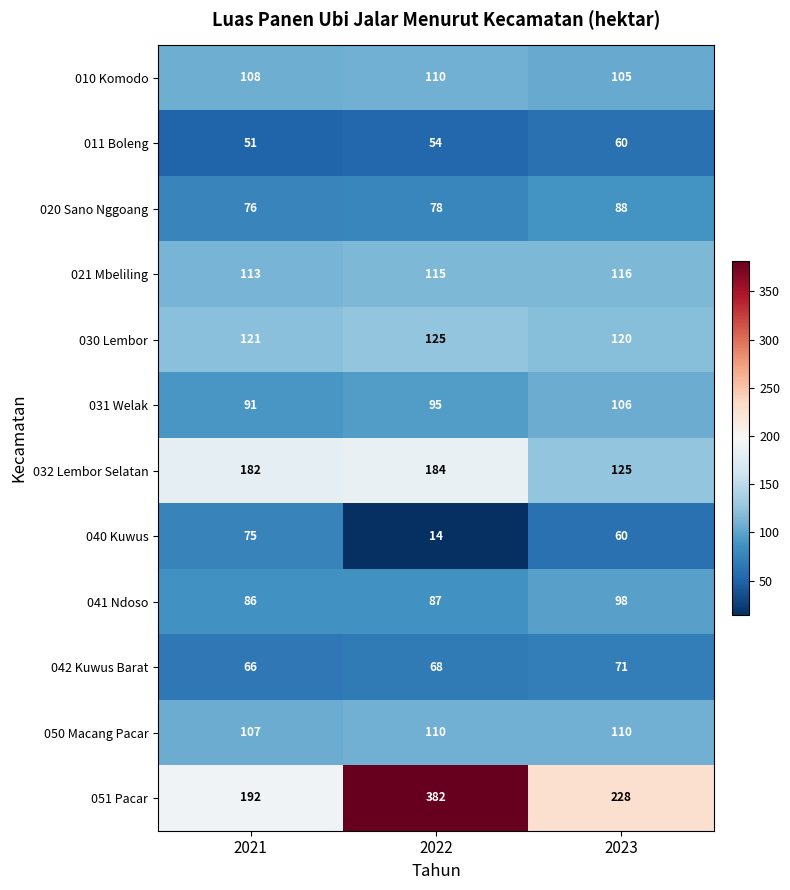

How many distinct data groups are displayed?

12